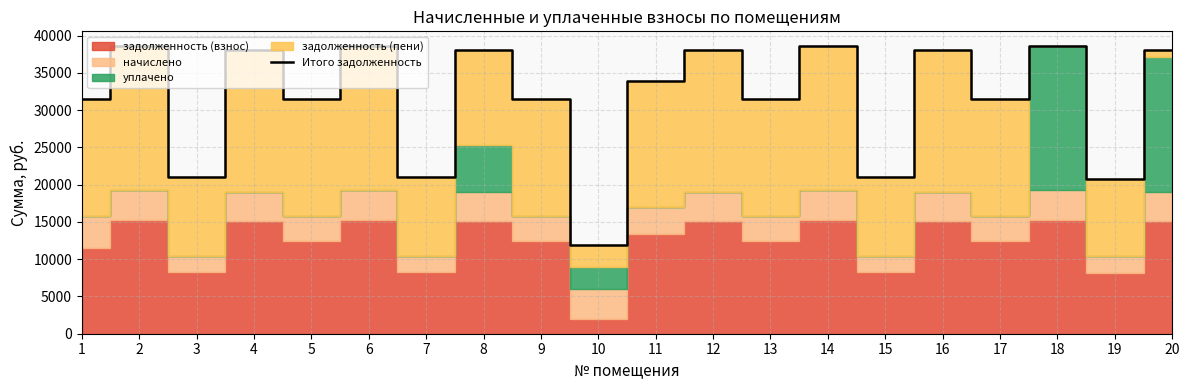

What is the value of the 14th point from the left?

38656.1